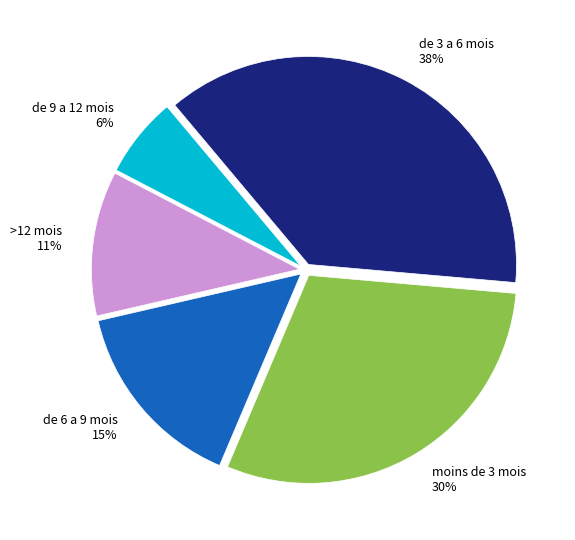

Between >12 mois 11% and de 3 a 6 mois 38%, which is larger?

de 3 a 6 mois 38%